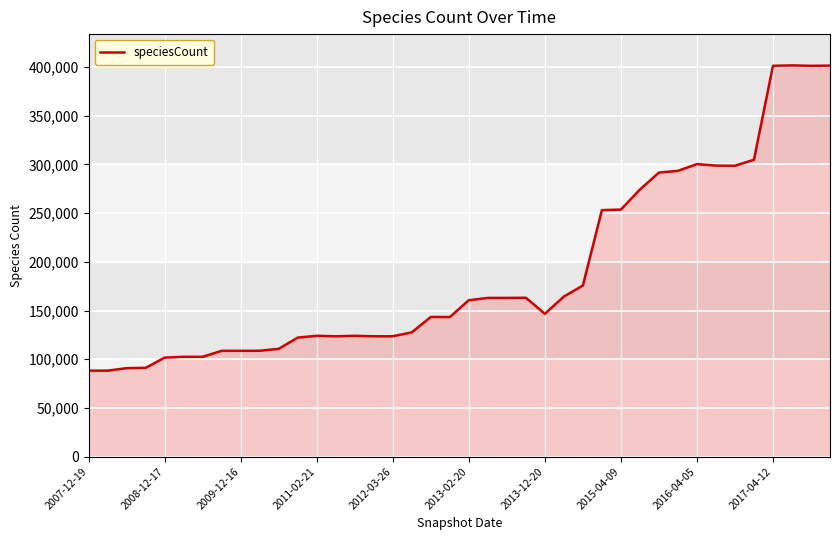

What is the difference between the maximum and minimum values?

313370